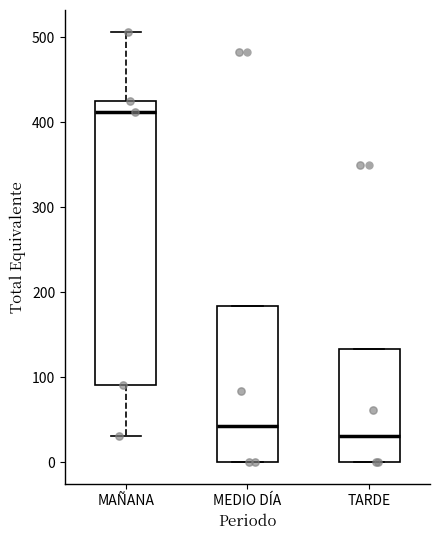

Where is the lower edge of the box for MAÑANA on the y-axis? The values are not printed on the chart, so give them approximately, as read against the axis.

90